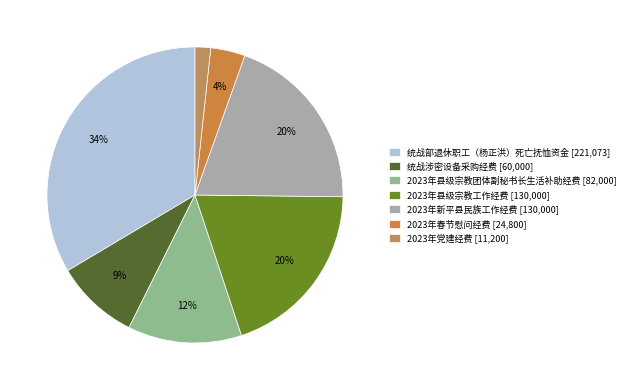

To the nearest percent, what is the average slice percentage?

14%